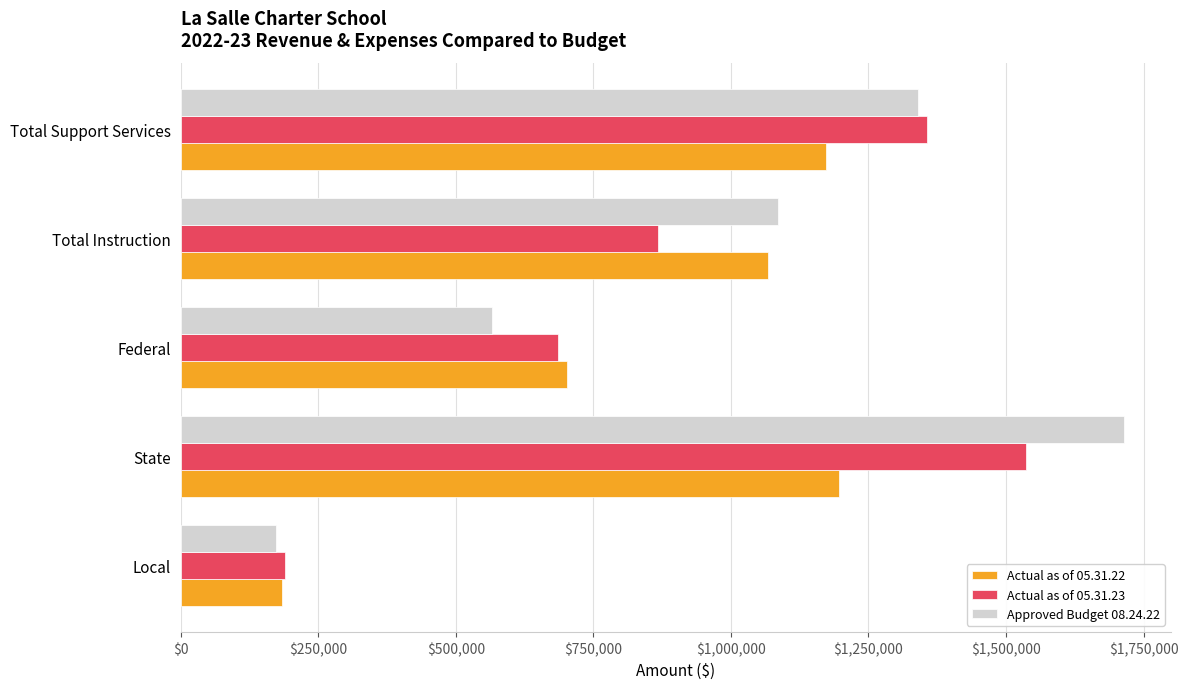

List the series in order of their peak value, highest first.

Approved Budget 08.24.22, Actual as of 05.31.23, Actual as of 05.31.22